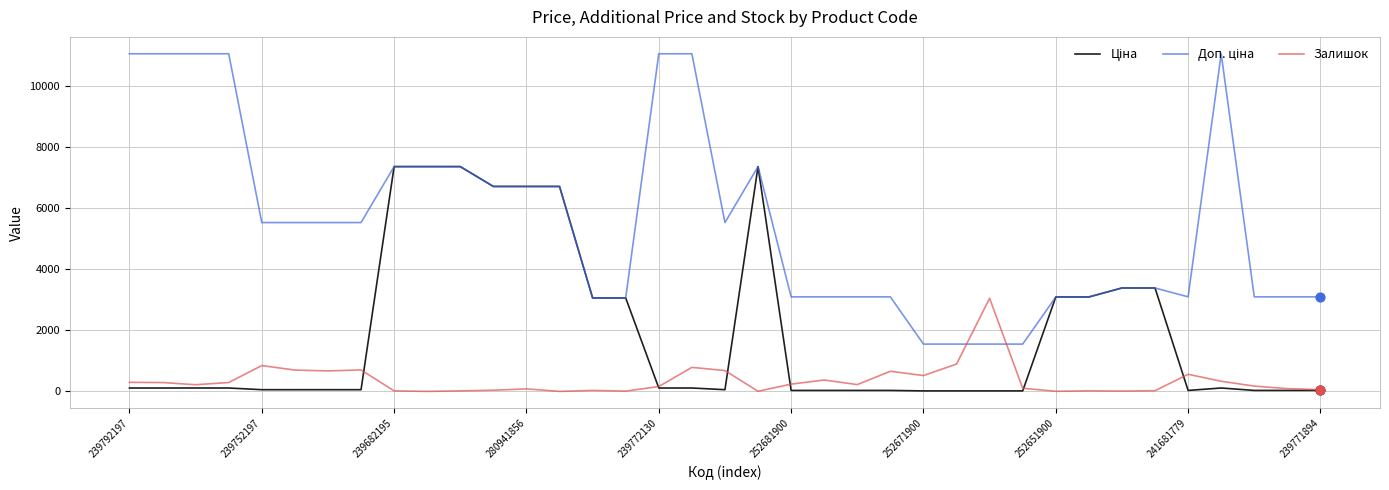

What is the maximum value for Залишок?

3048.0